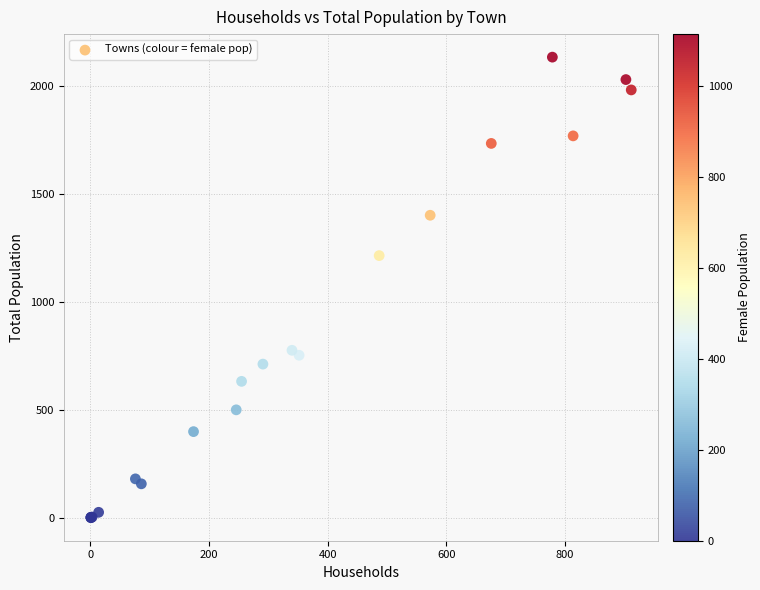

What Y value in the scatter plot is closest to 1068?

1216